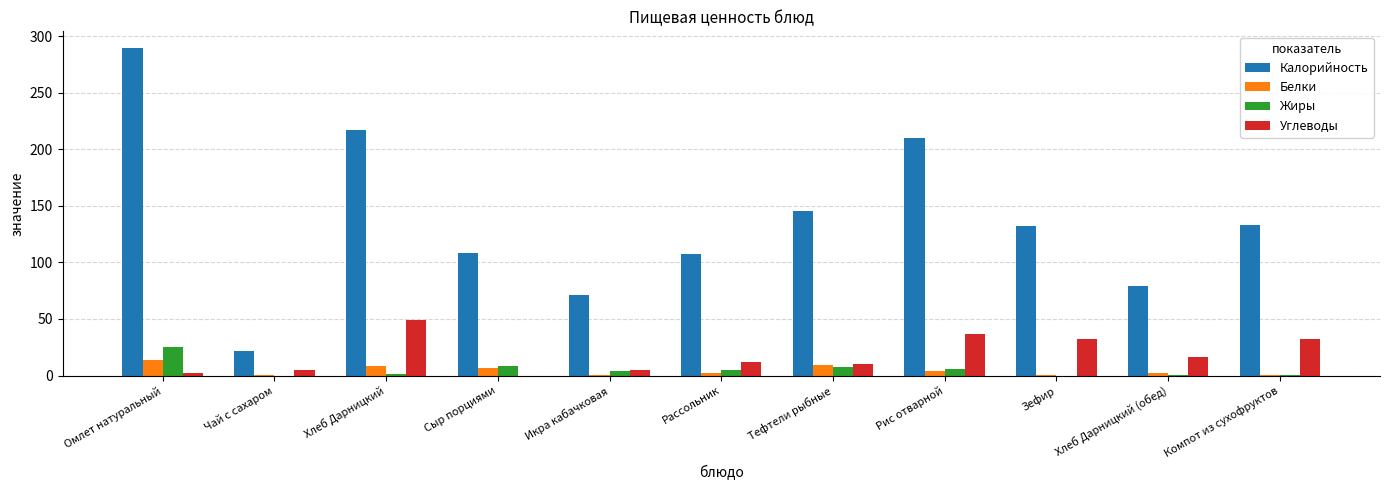

Which label corresponds to the largest value in the chart?

Омлет натуральный